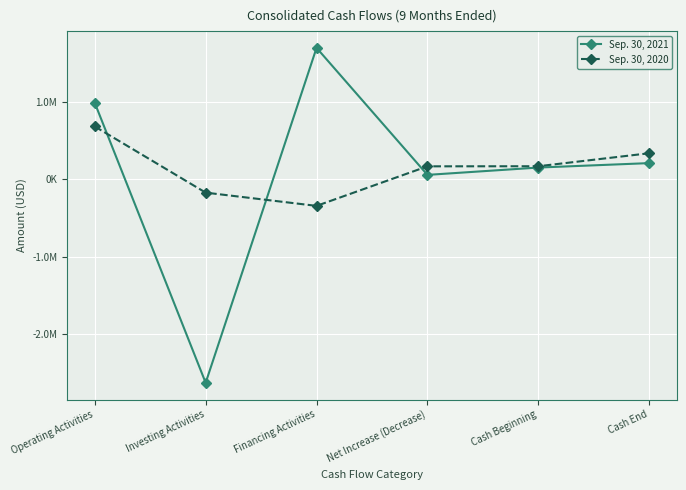

Is this an area chart (filled region under the line)?

No